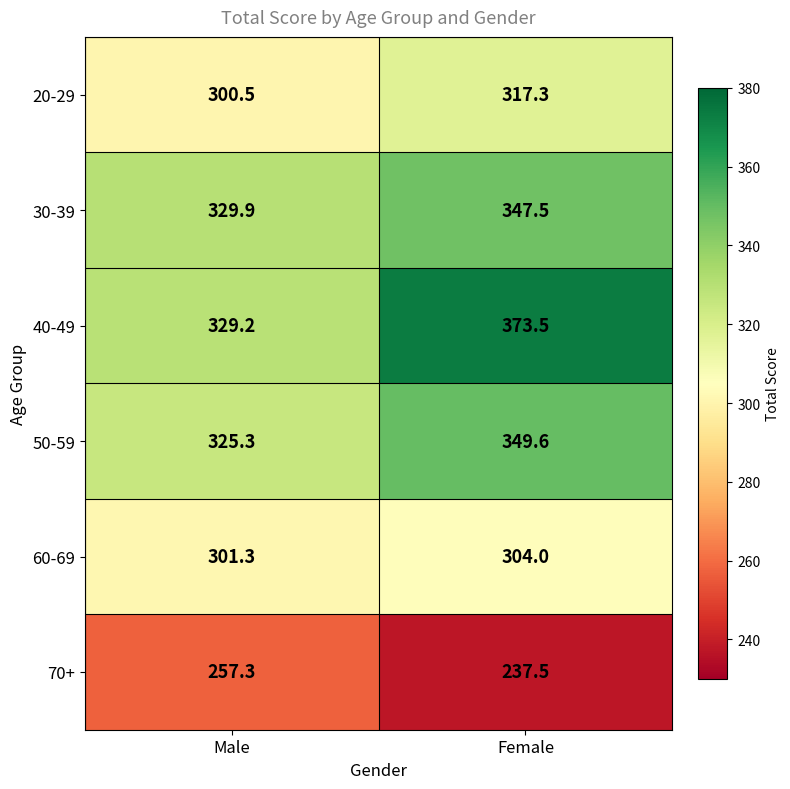

At which label is 50-59 closest to 337?

Male